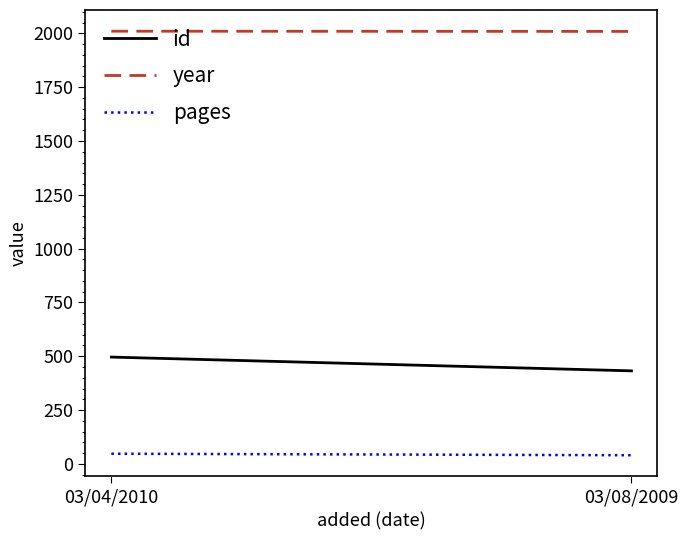

What is the difference between the maximum and minimum values in the year series?

1